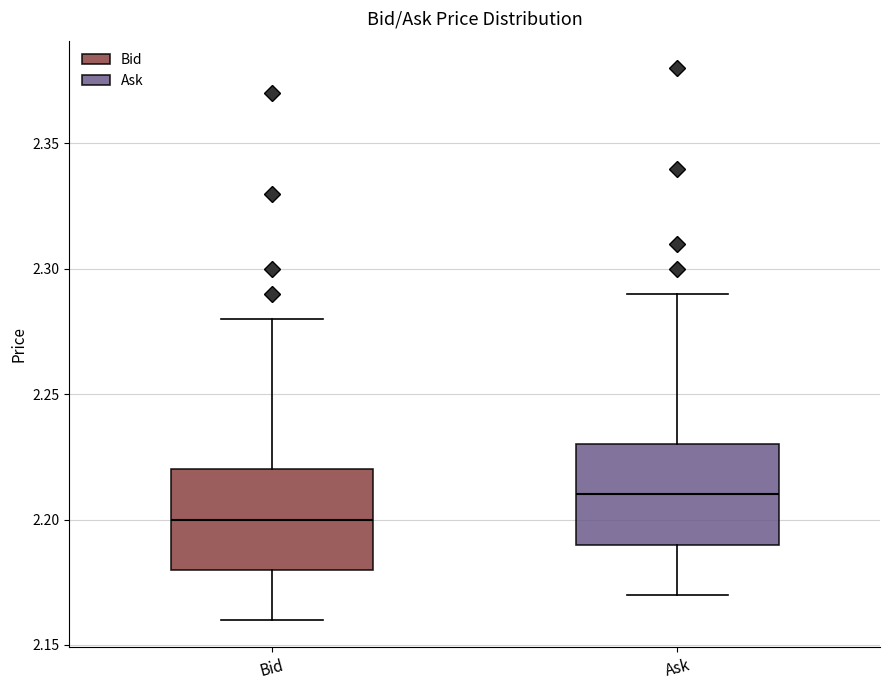

Where does the lower whisker of the box for Ask end on the y-axis? The values are not printed on the chart, so give them approximately, as read against the axis.

2.17